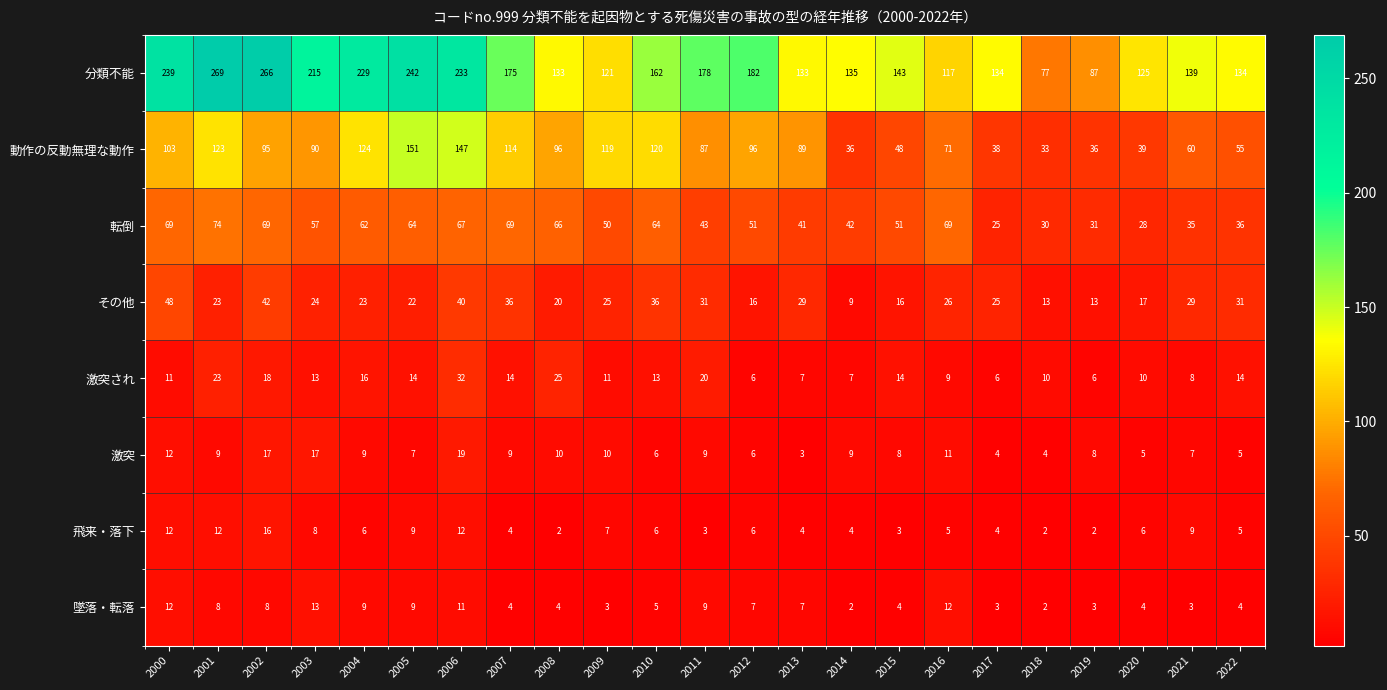

Where is 分類不能 nearest to the value 173?

2007